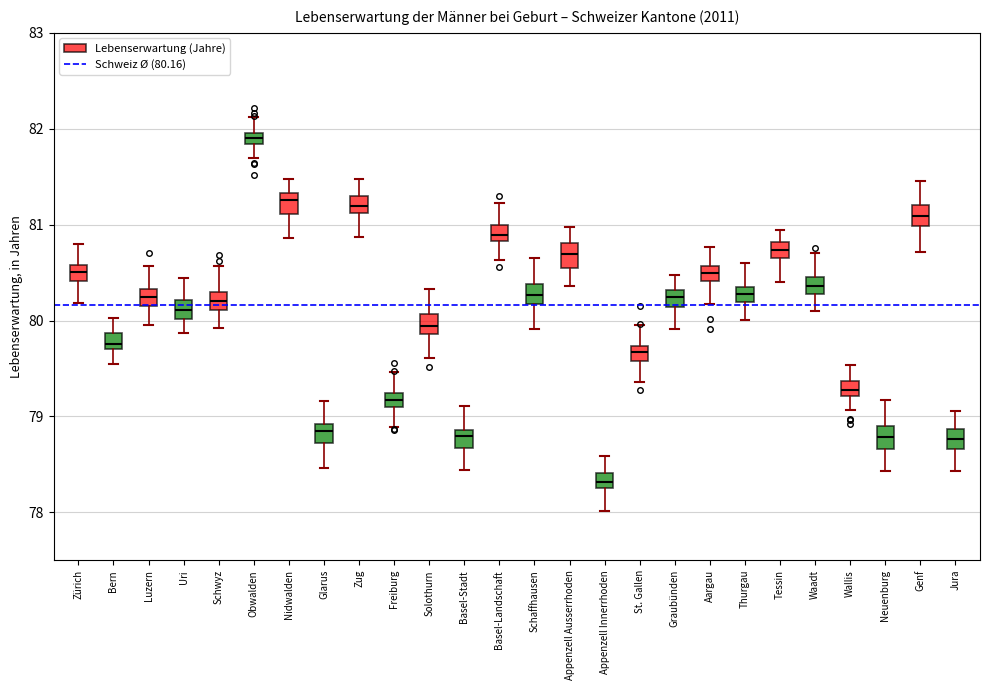

Which box's median line is the lowest?

Appenzell Innerrhoden